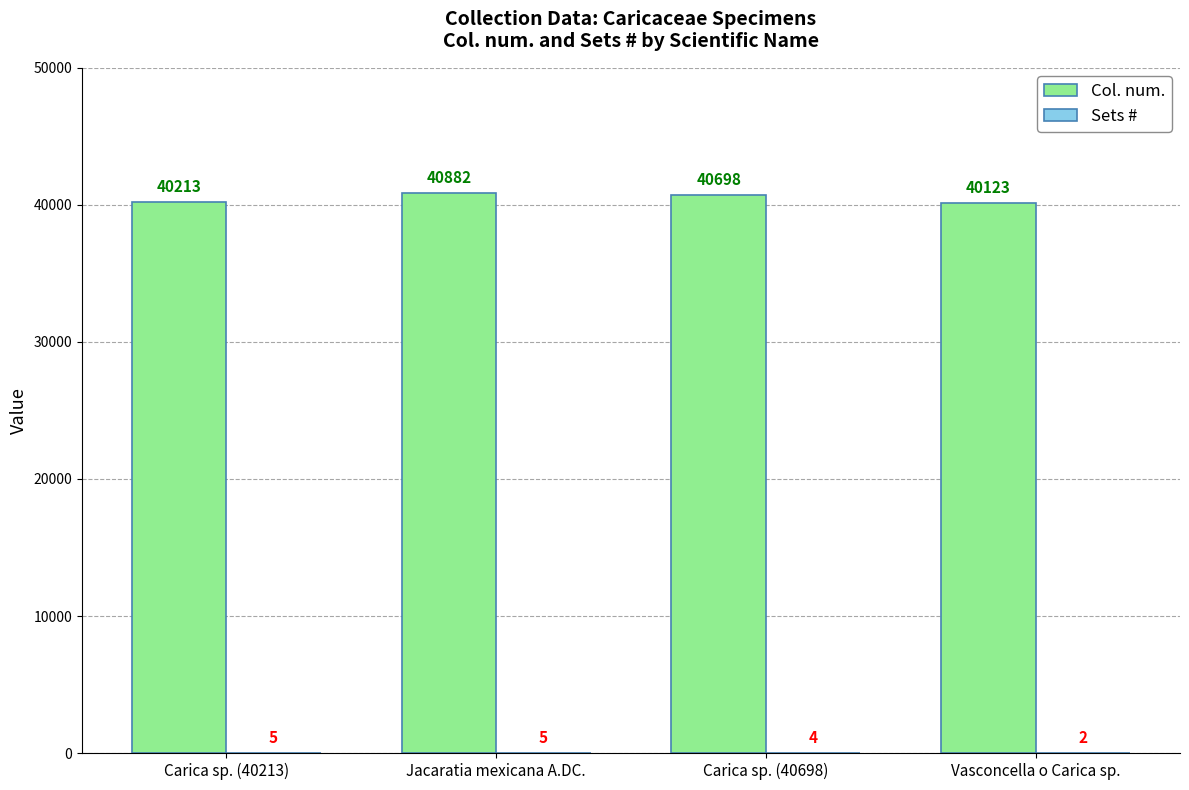

What is the spread (max minus min) of values at Vasconcella o Carica sp.?

40121